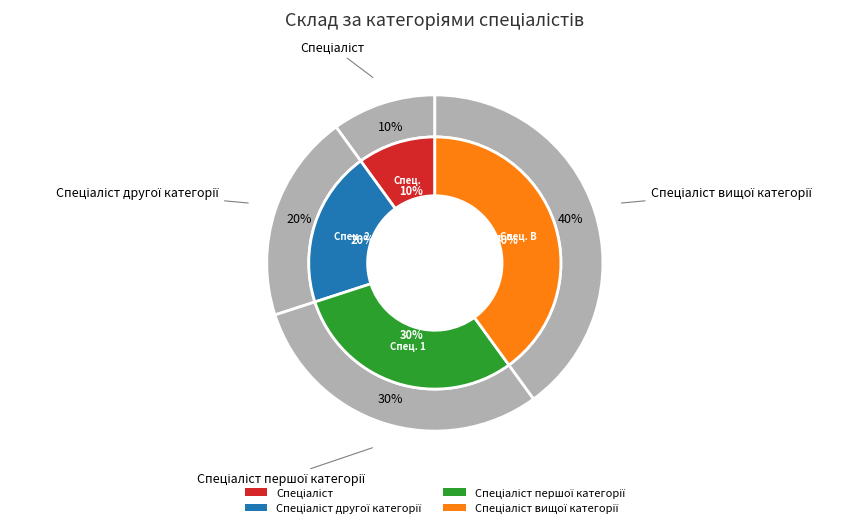

What percentage is the Спеціаліст вищої категорії slice, to the nearest percent?

40%